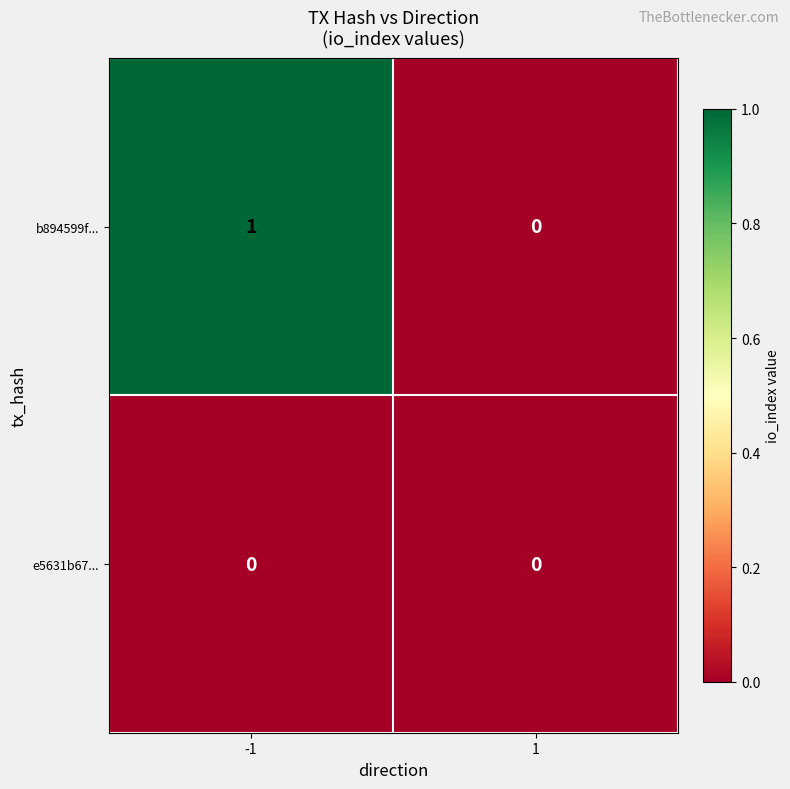

Which series has the largest total across all categories?

b894599f...